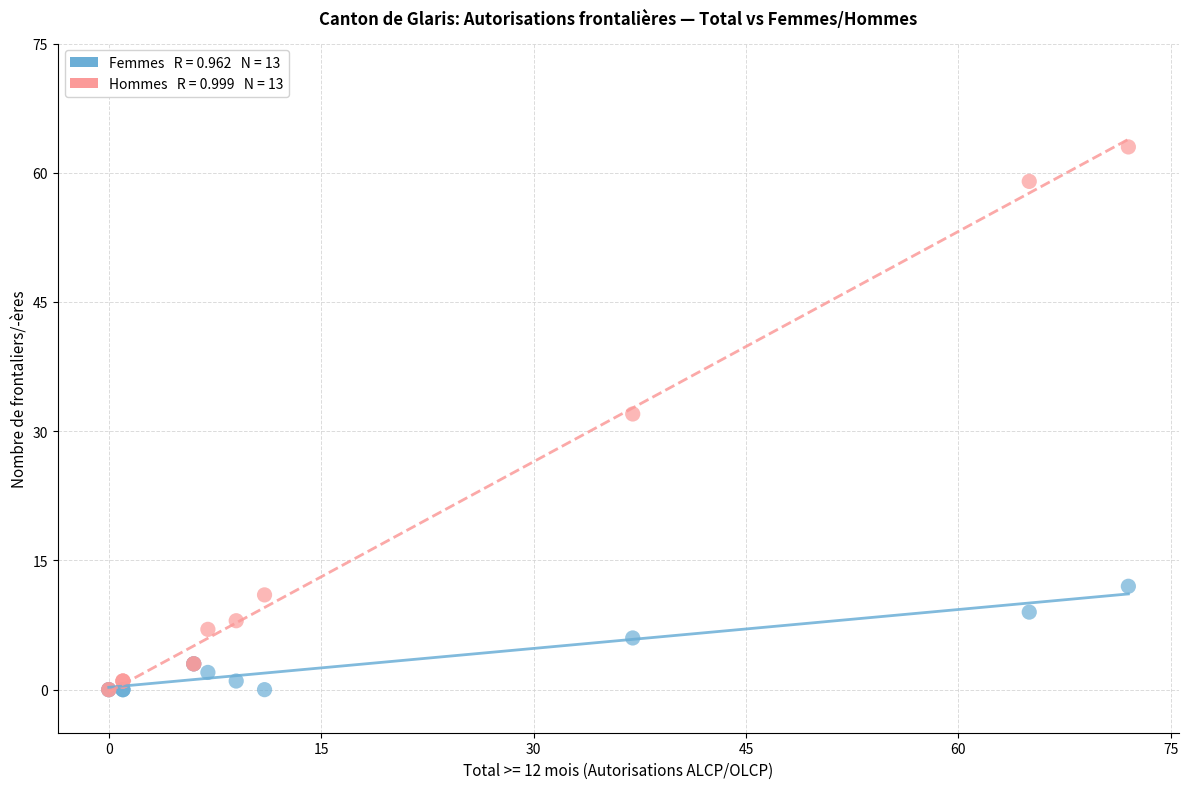

Across all series, what Y value is closest to 31?

32